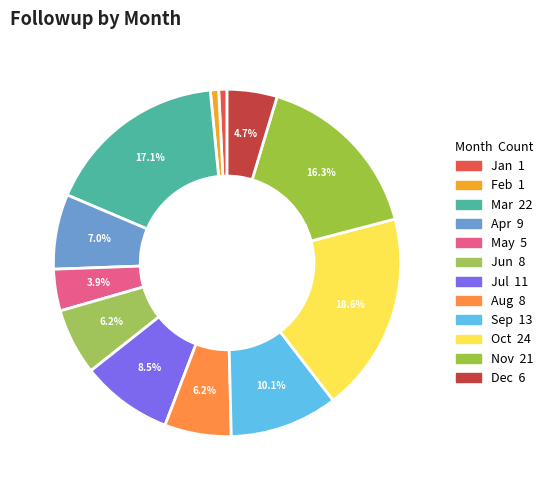

How many segments does this pie chart have?

12